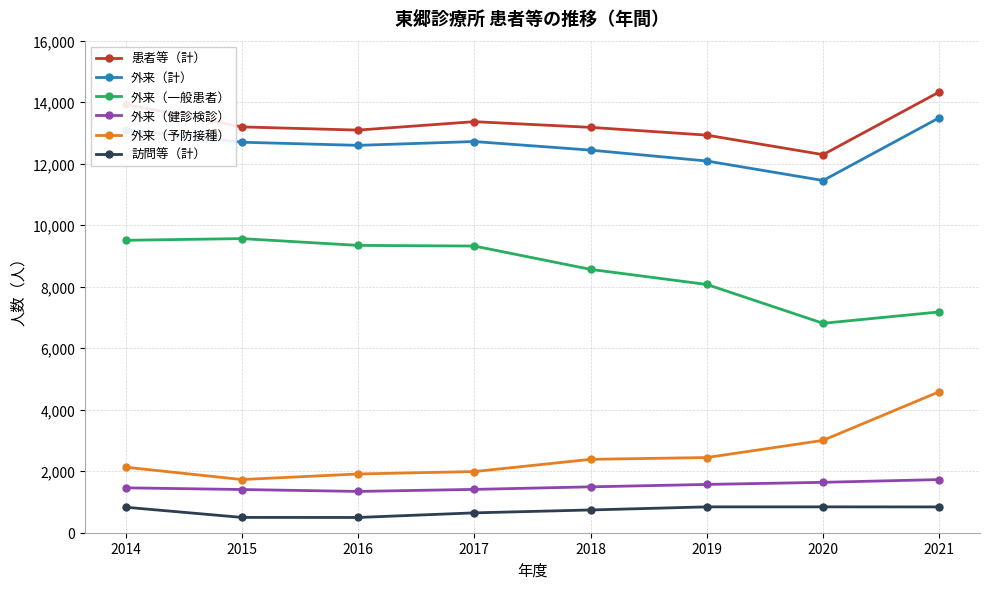

Is the value of 外来（一般患者） at 2019 greater than the value of 外来（健診検診） at 2017?

Yes